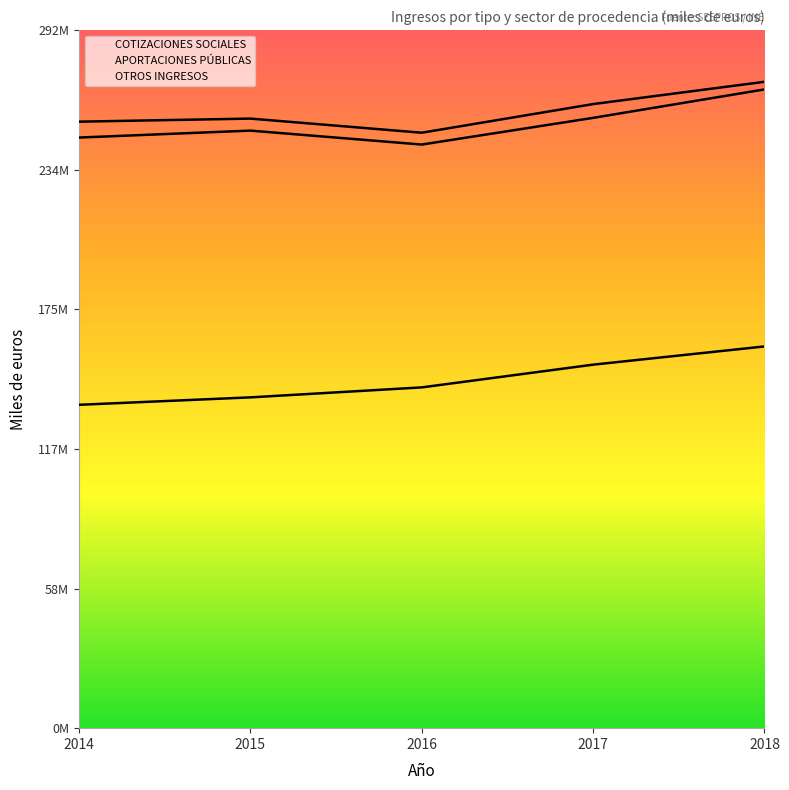

What is the total value across all series at 2016?

249049906.7